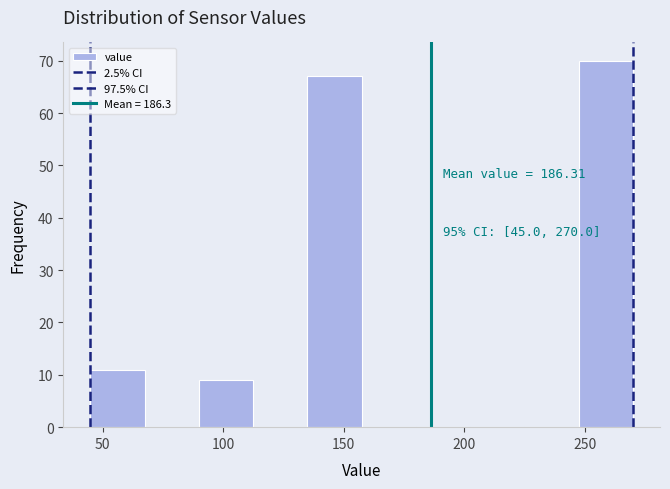

Over which range of the x-axis is the bar tallest?

247.5 to 270.0